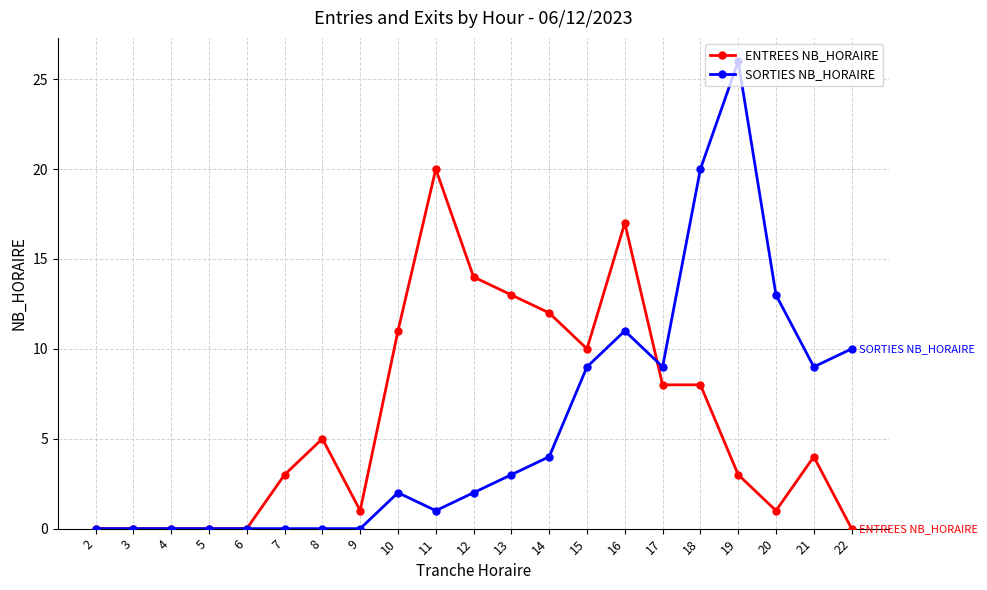

Rank the series at 10 from lowest to highest value.

SORTIES NB_HORAIRE, ENTREES NB_HORAIRE